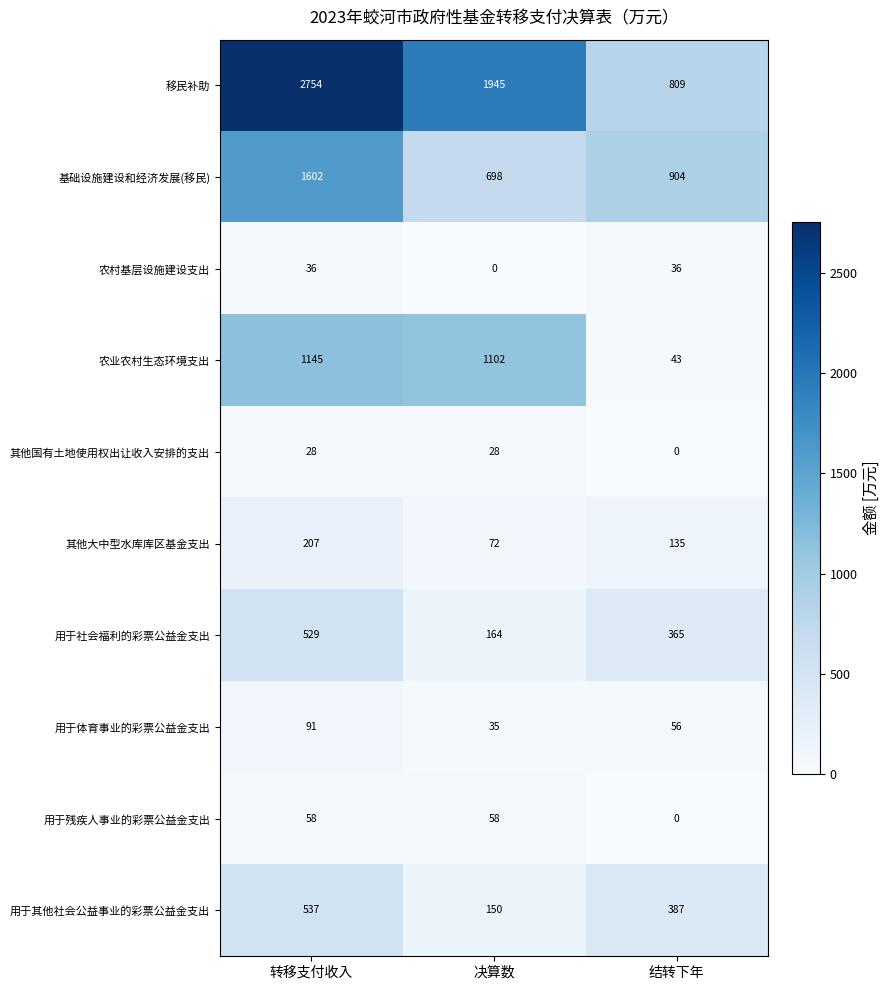

Reading right to left, extract all data points from this chart.

移民补助: 809	1945	2754
基础设施建设和经济发展(移民): 904	698	1602
农村基层设施建设支出: 36	0	36
农业农村生态环境支出: 43	1102	1145
其他国有土地使用权出让收入安排的支出: 0	28	28
其他大中型水库库区基金支出: 135	72	207
用于社会福利的彩票公益金支出: 365	164	529
用于体育事业的彩票公益金支出: 56	35	91
用于残疾人事业的彩票公益金支出: 0	58	58
用于其他社会公益事业的彩票公益金支出: 387	150	537